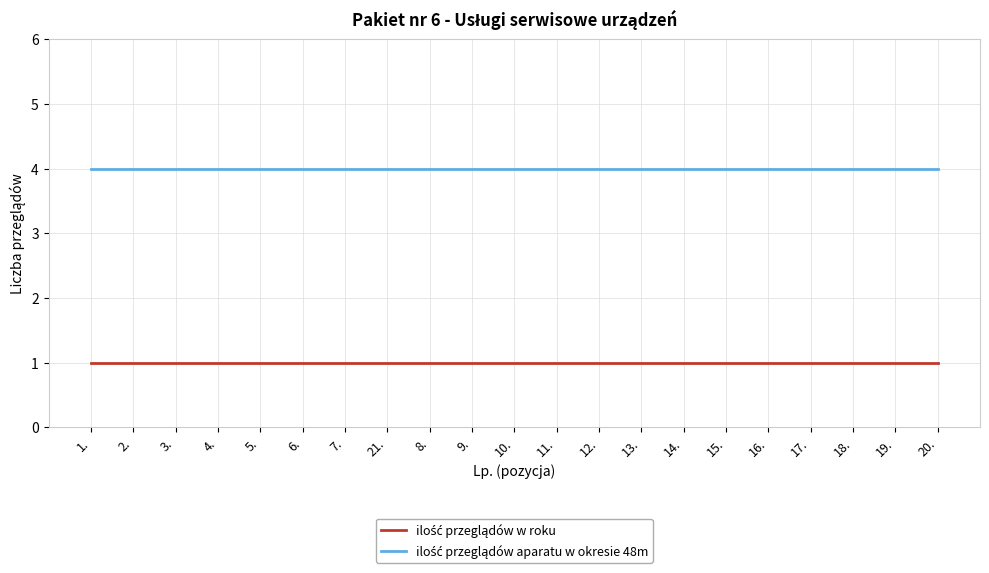

What is the spread (max minus min) of values at 14.?

3